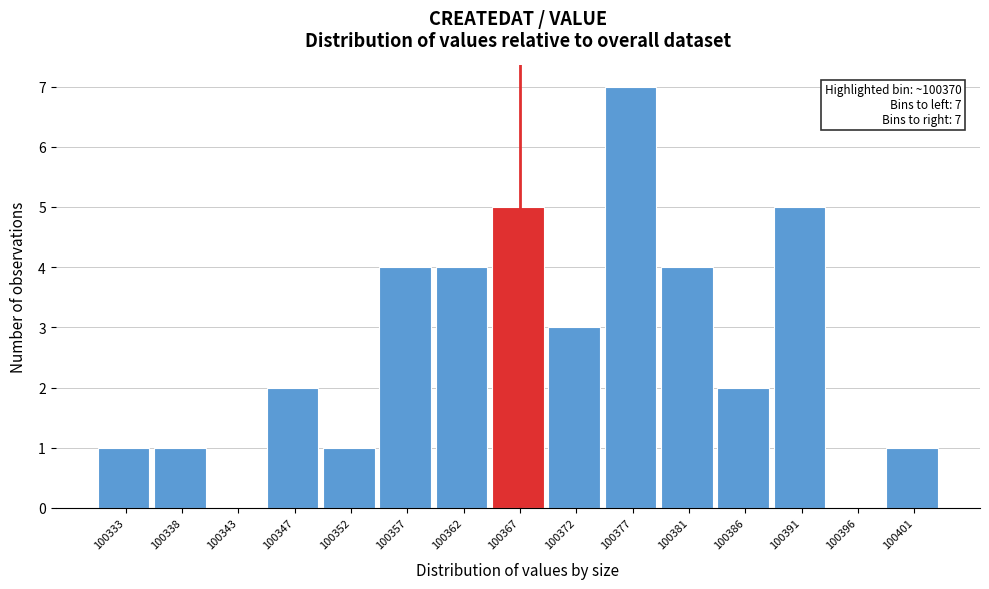

Reading left to right, list all the values displayed in this chart.

100333=1	100338=1	100343=0	100347=2	100352=1	100357=4	100362=4	100367=5	100372=3	100377=7	100381=4	100386=2	100391=5	100396=0	100401=1